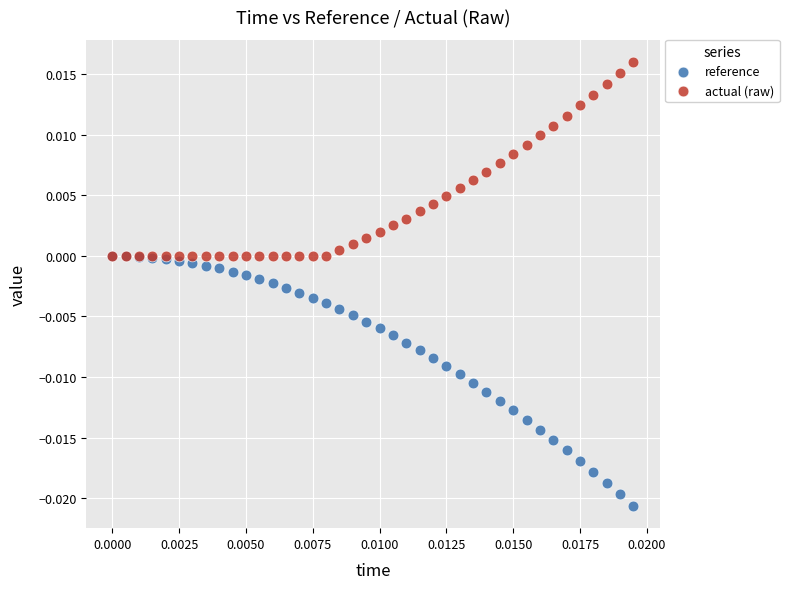

Which series has the largest Y range (max minus min)?

reference